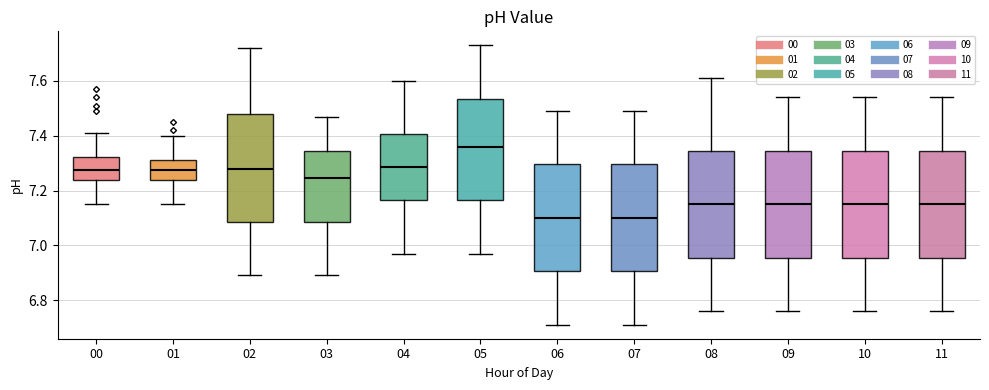

Where does the lower whisker of the box at x = 07 end on the y-axis? The values are not printed on the chart, so give them approximately, as read against the axis.

6.72